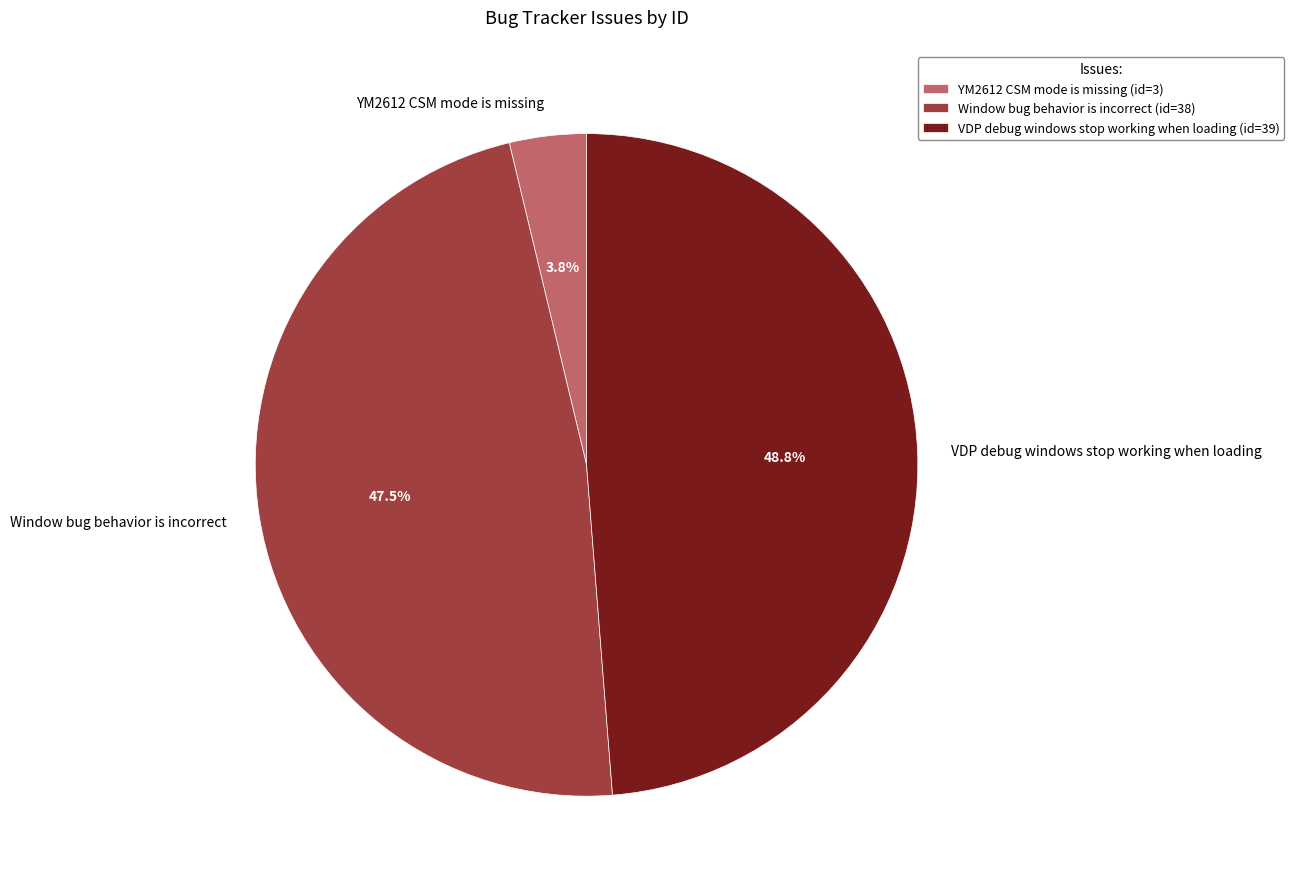

To the nearest percent, what is the average slice percentage?

33%